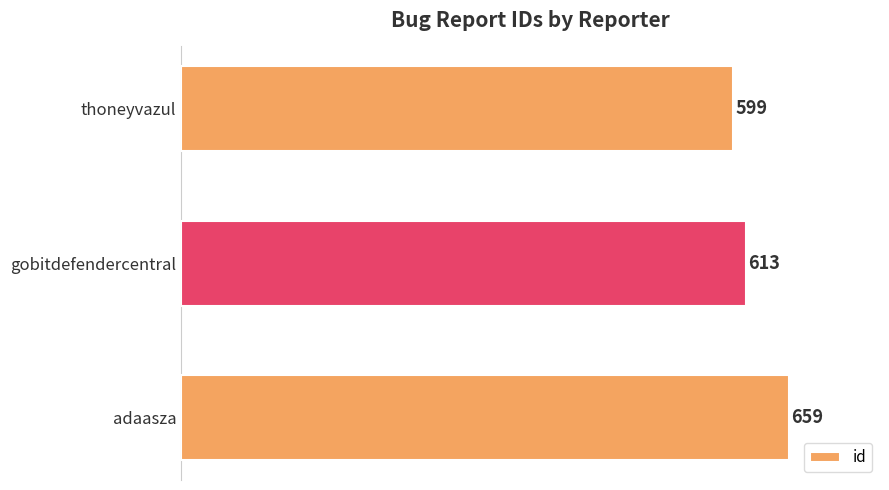

The chart shows a value of 659 at adaasza. True or false?

True